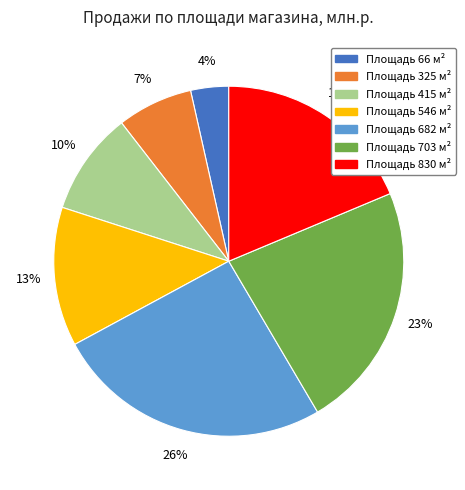

Combined, do Площадь 546 м² and Площадь 830 м² account for over 50%?

No